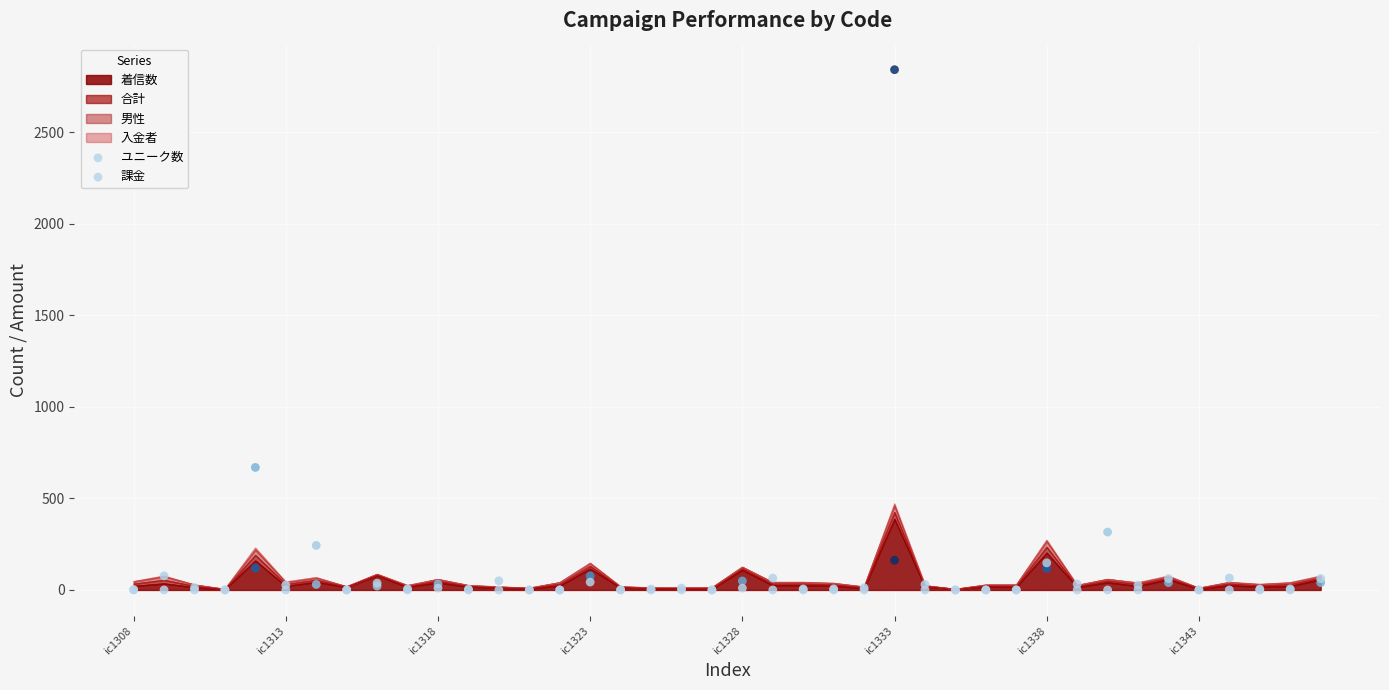

What is the highest value of the 着信数 series?

387